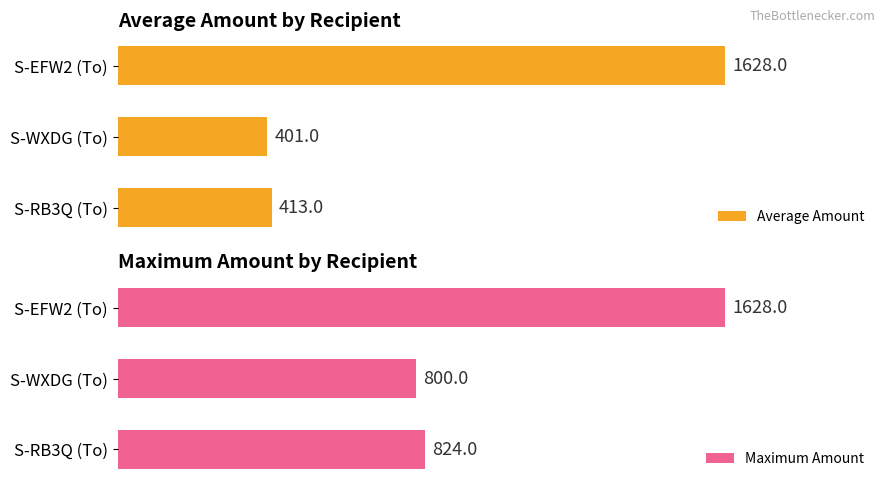

At which label does Average Amount reach its peak?

S-EFW2 (To)